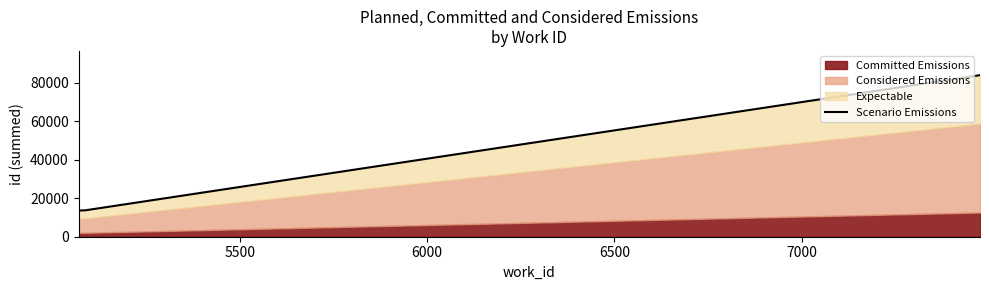

Reading right to left, list all the values displayed in this chart.

84000	13732	13617